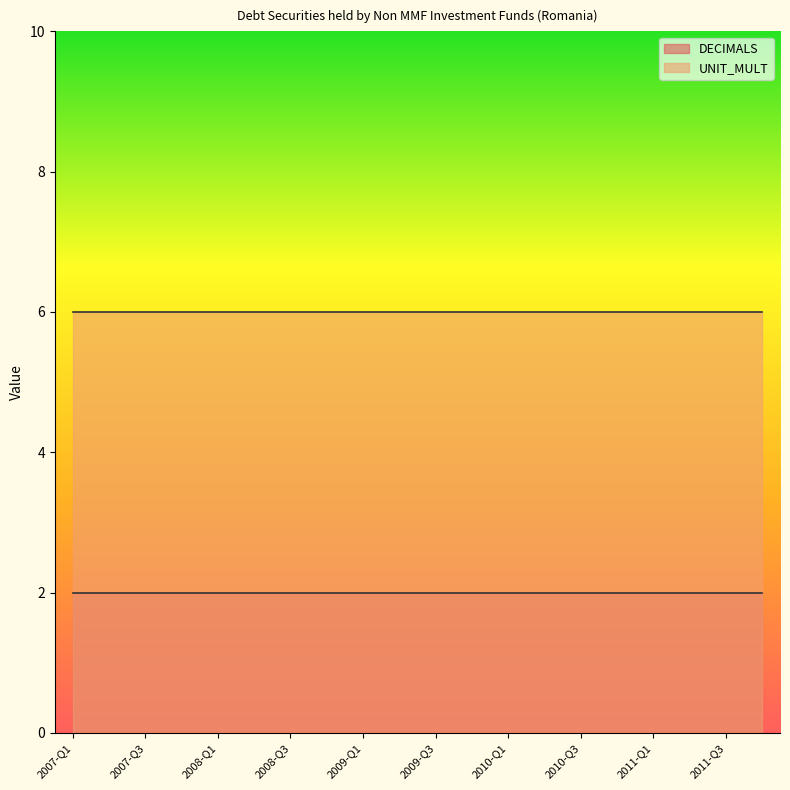

List the series in order of their peak value, lowest first.

DECIMALS, UNIT_MULT